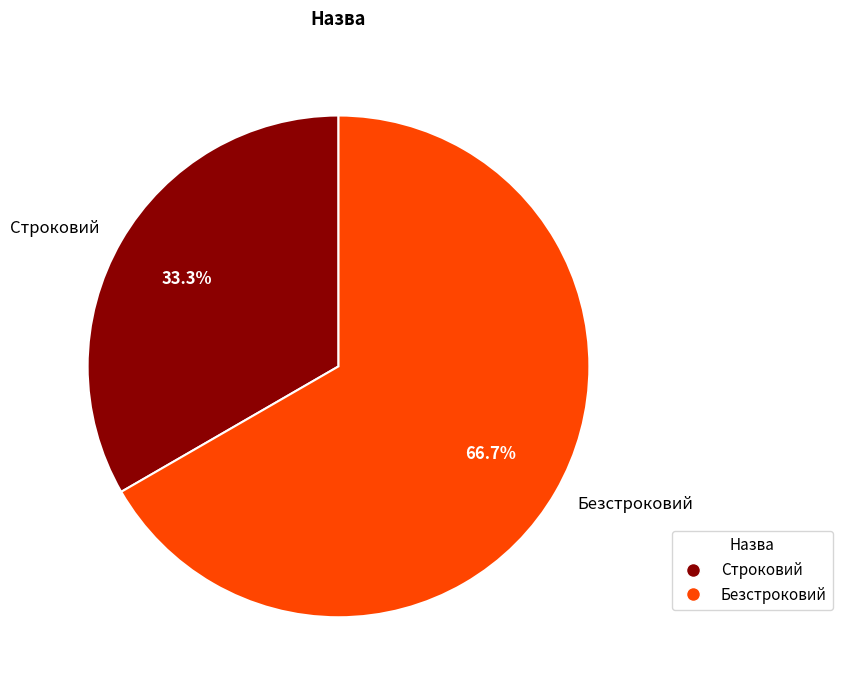

To the nearest percent, what is the difference between the Безстроковий and Строковий slice percentages?

33%